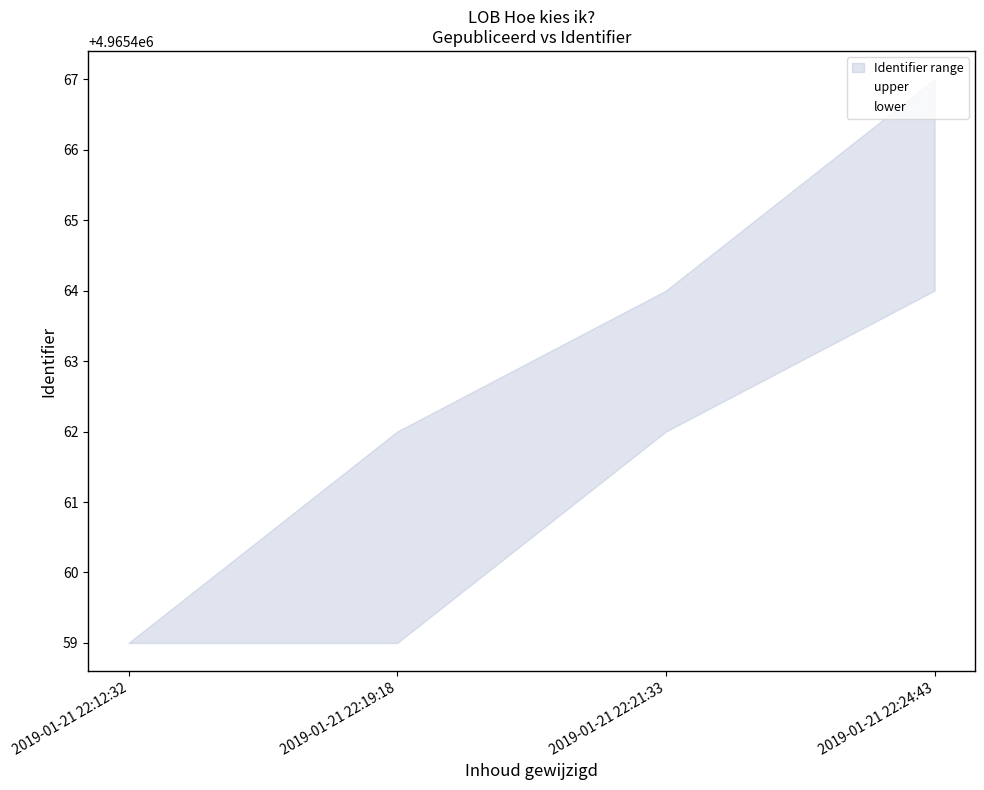

What is the value of the lower point at the 2nd from the left?

4965459